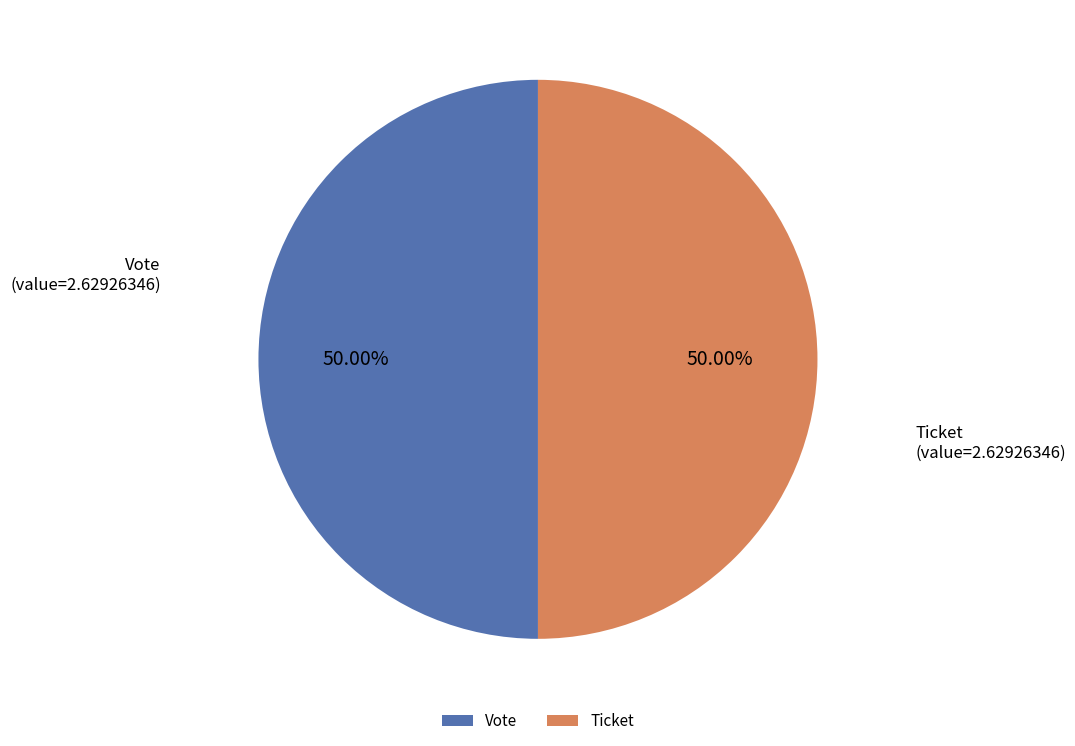

What is the ratio of the value at Vote to the value at Ticket?

1.0